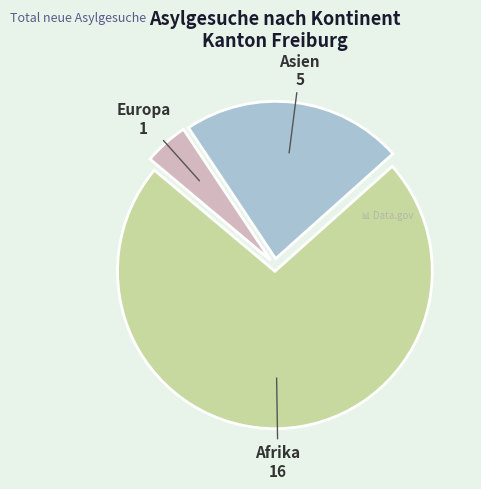

Is there any slice that represents more than half of the pie?

Yes